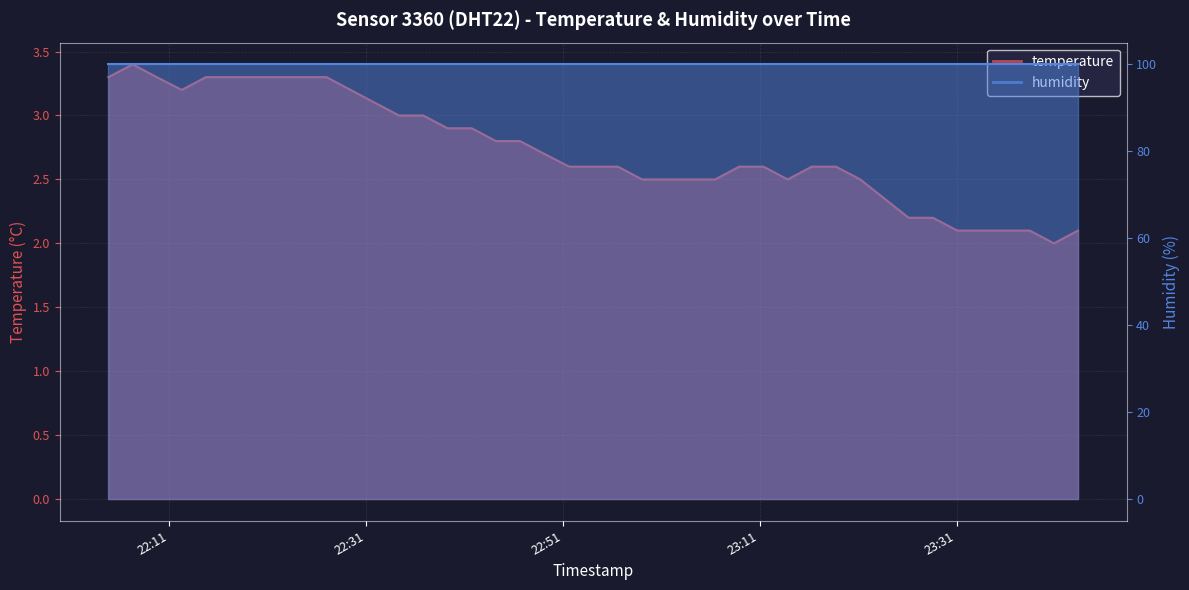

List the labels in order of value, smallest first.

2024-02-23T23:40:53, 2024-02-23T23:31:04, 2024-02-23T23:33:31, 2024-02-23T23:35:59, 2024-02-23T23:38:26, 2024-02-23T23:43:20, 2024-02-23T23:26:08, 2024-02-23T23:28:36, 2024-02-23T22:59:04, 2024-02-23T23:01:34, 2024-02-23T23:04:01, 2024-02-23T23:06:29, 2024-02-23T23:13:51, 2024-02-23T23:21:13, 2024-02-23T22:51:40, 2024-02-23T22:54:07, 2024-02-23T22:56:36, 2024-02-23T23:08:56, 2024-02-23T23:11:23, 2024-02-23T23:16:18, 2024-02-23T23:18:45, 2024-02-23T22:49:08, 2024-02-23T22:44:13, 2024-02-23T22:46:40, 2024-02-23T22:39:19, 2024-02-23T22:41:46, 2024-02-23T22:34:23, 2024-02-23T22:36:50, 2024-02-23T22:31:55, 2024-02-23T22:12:19, 2024-02-23T22:29:28, 2024-02-23T22:04:52, 2024-02-23T22:09:47, 2024-02-23T22:14:46, 2024-02-23T22:17:13, 2024-02-23T22:19:40, 2024-02-23T22:22:07, 2024-02-23T22:24:34, 2024-02-23T22:27:01, 2024-02-23T22:07:20